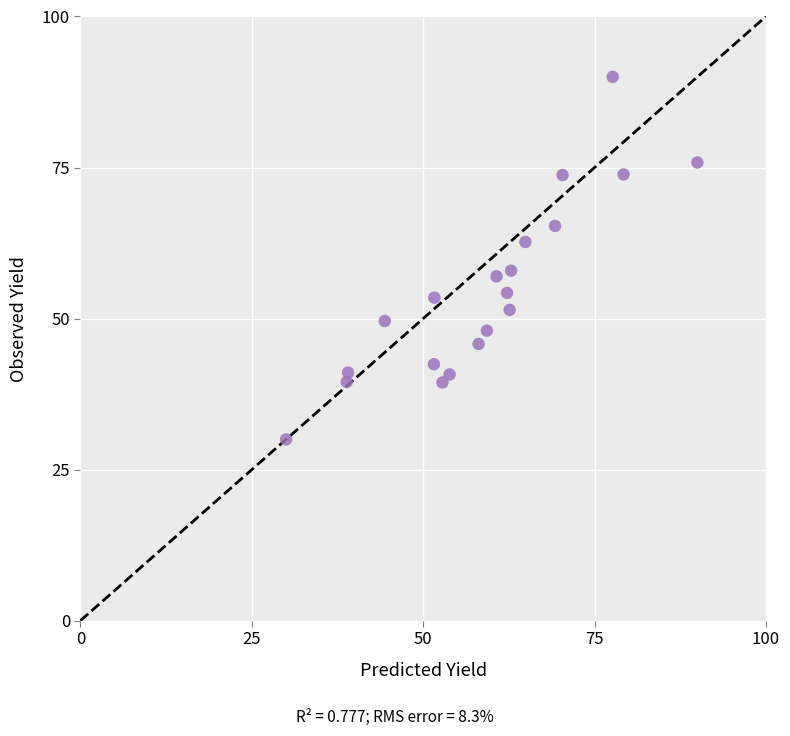

What is the range of X values (max minus min)?

60.0